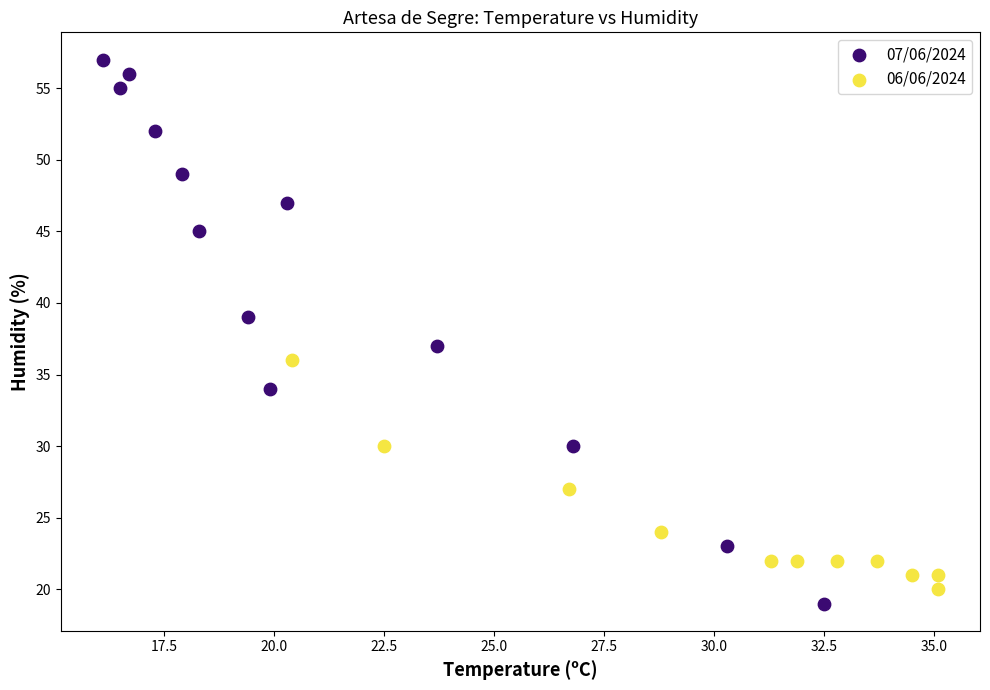

Which series has the largest Y range (max minus min)?

07/06/2024